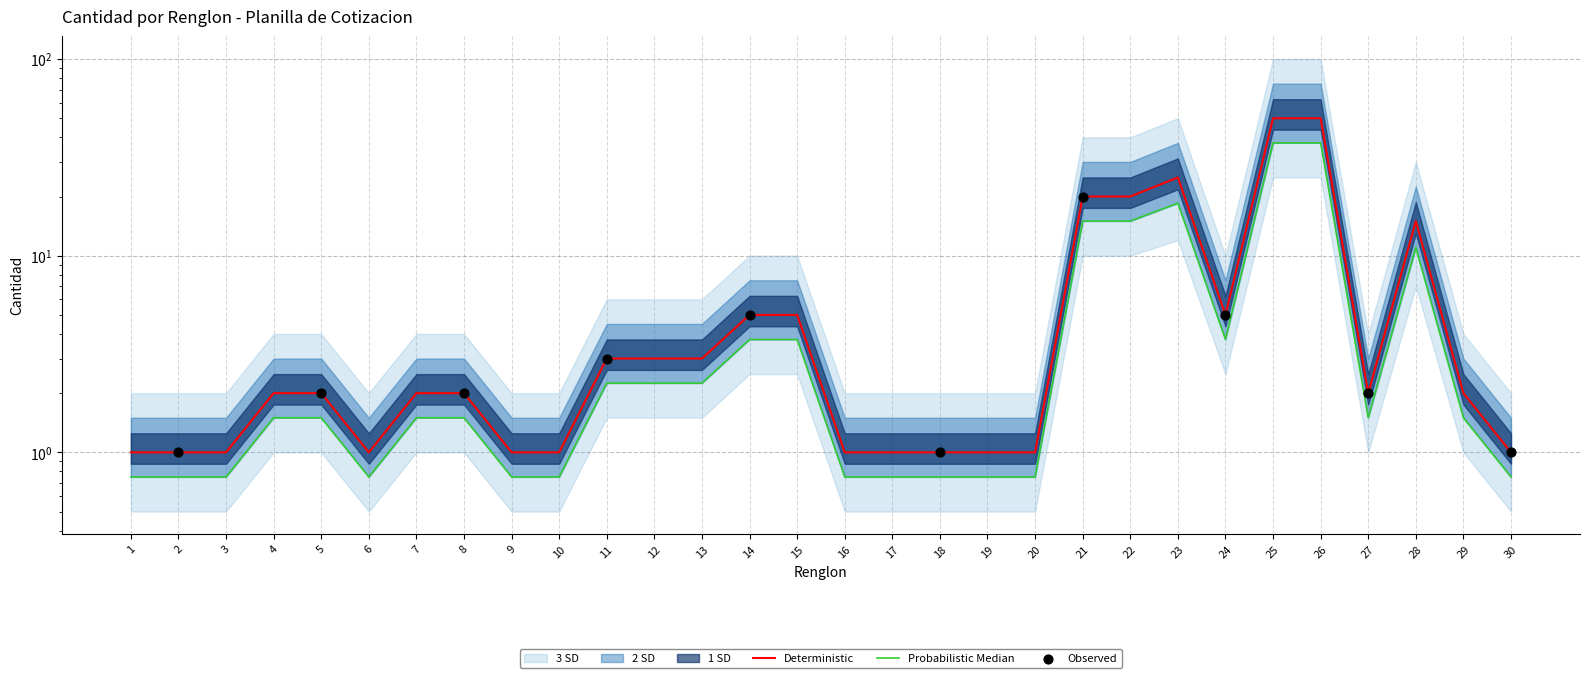

Which series reaches the maximum Y coordinate?

Cantidad